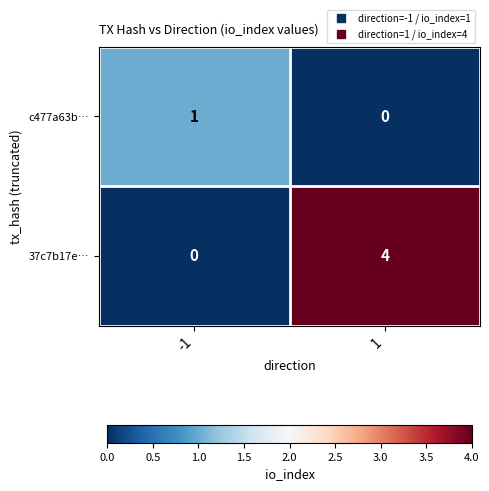

What is the maximum value shown in the chart?

4